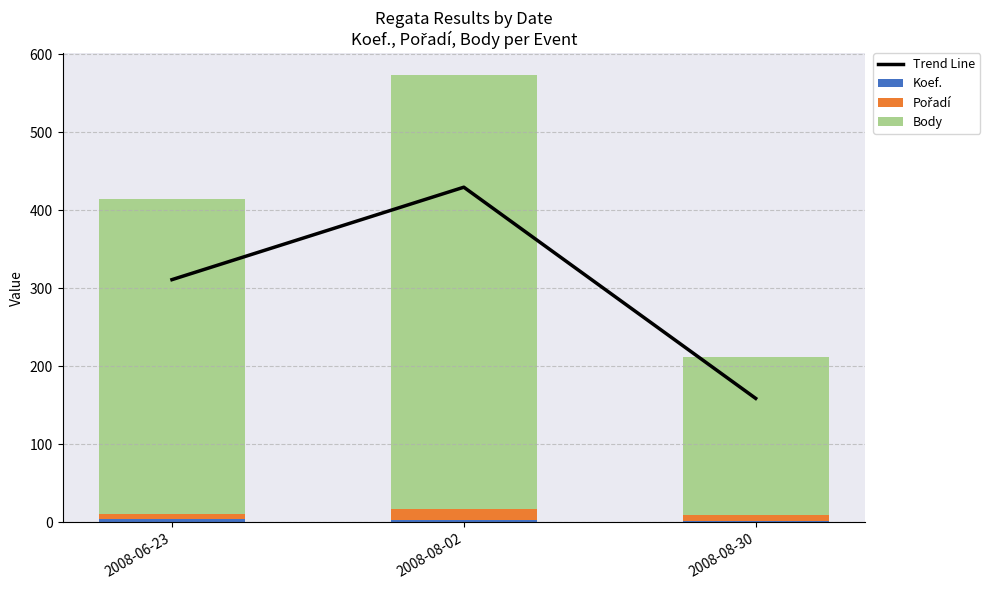

At which category is the sum across all series the highest?

2008-08-02